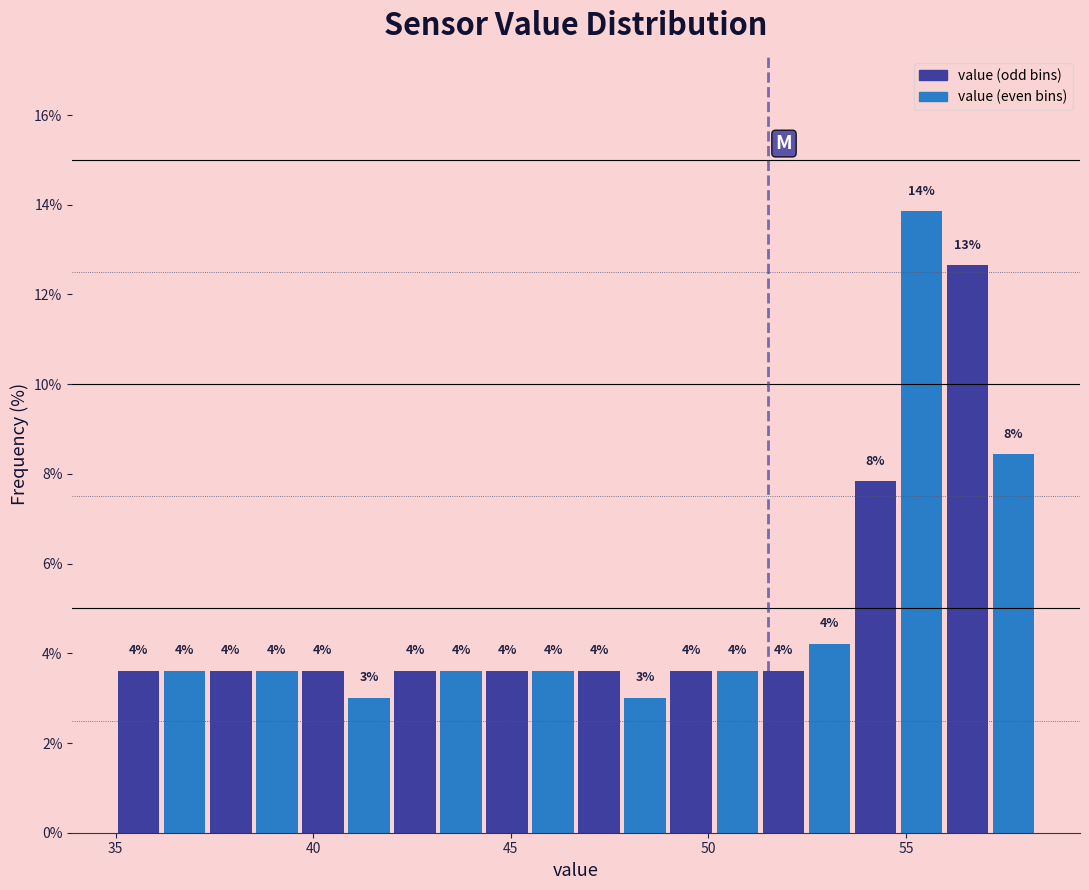

Around what value on the x-axis is the tallest bar? Give the approximate position of its centre, as read against the axis.

55.5